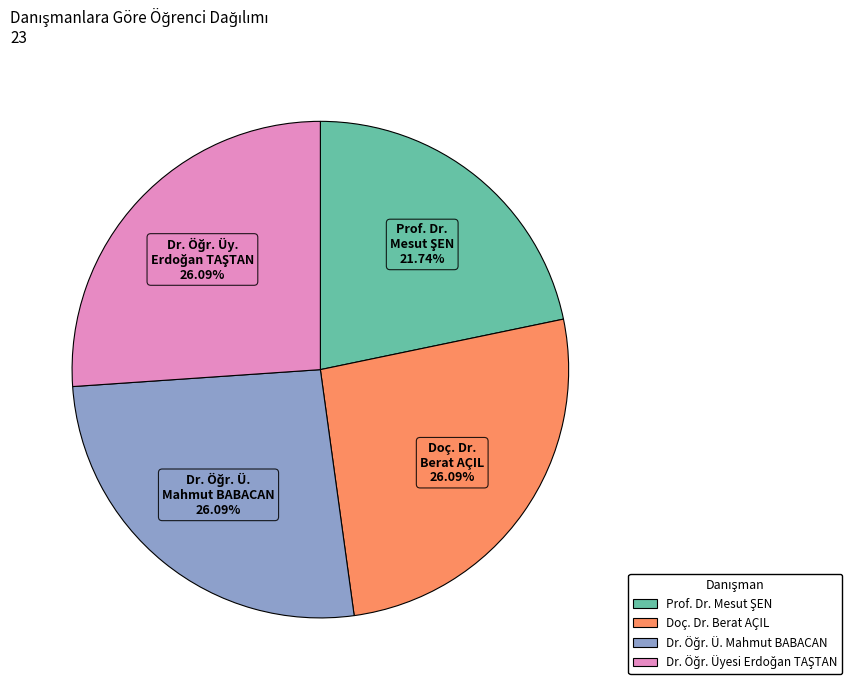

Is there a majority slice in this chart?

No